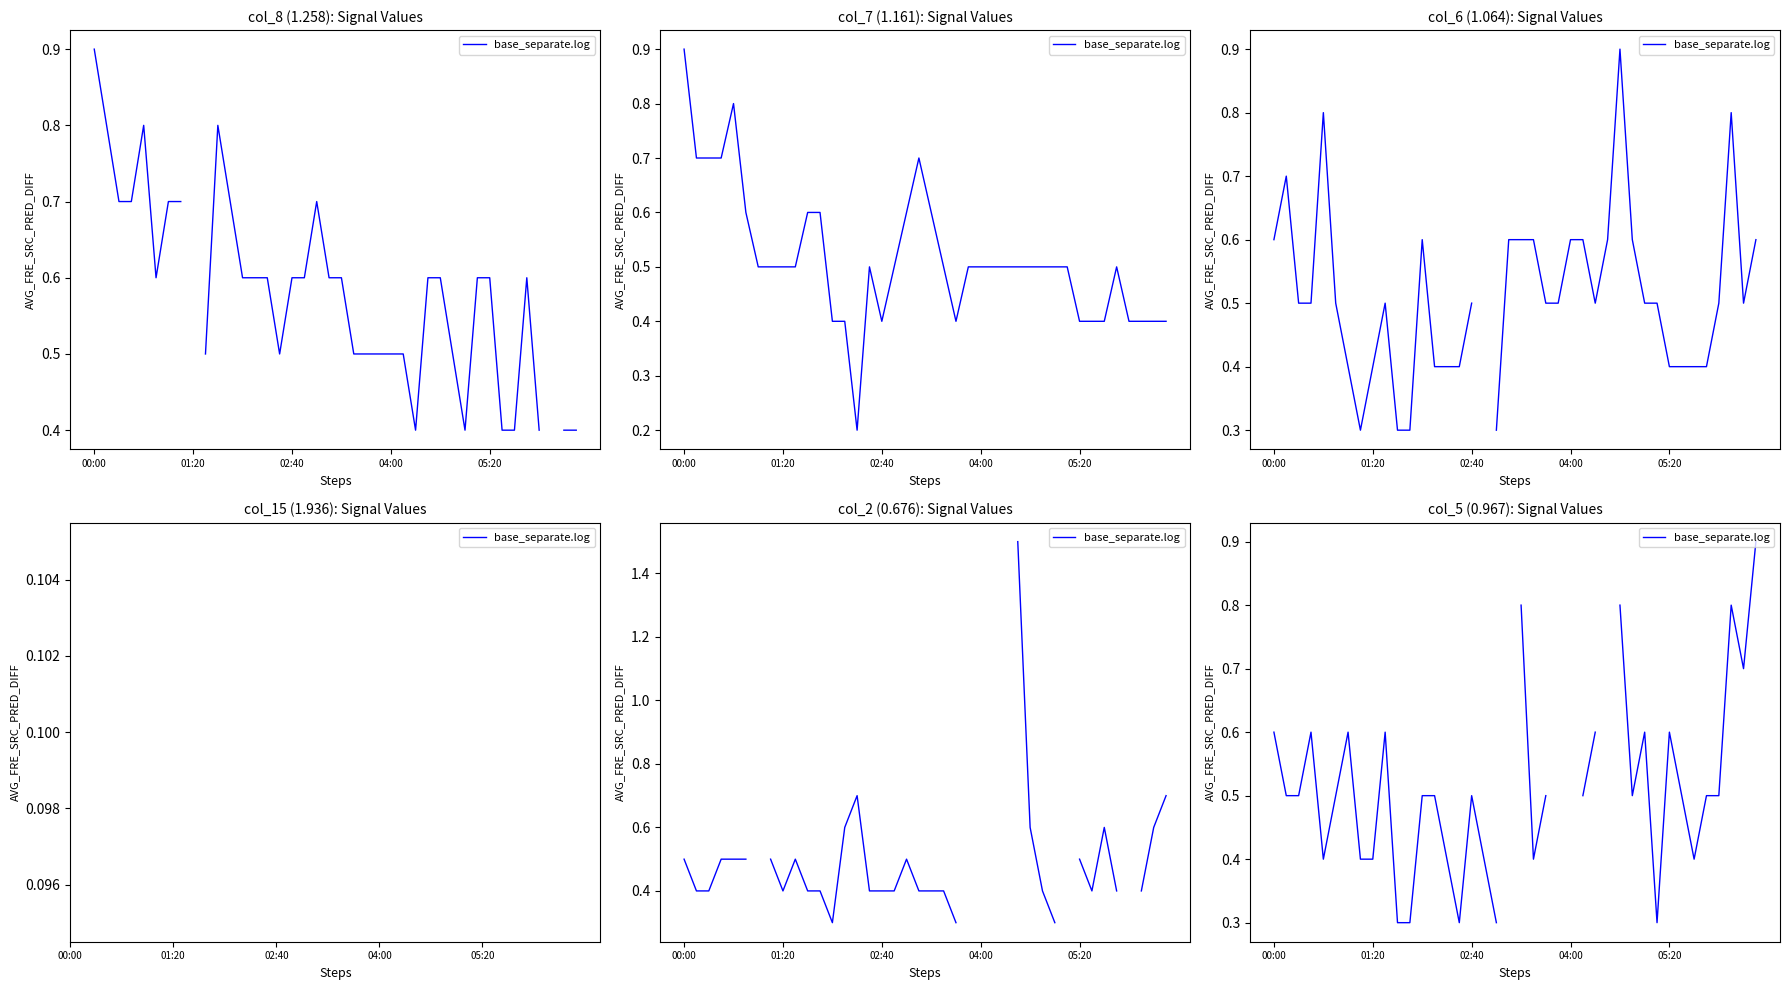

How many lines are shown in the chart?

1